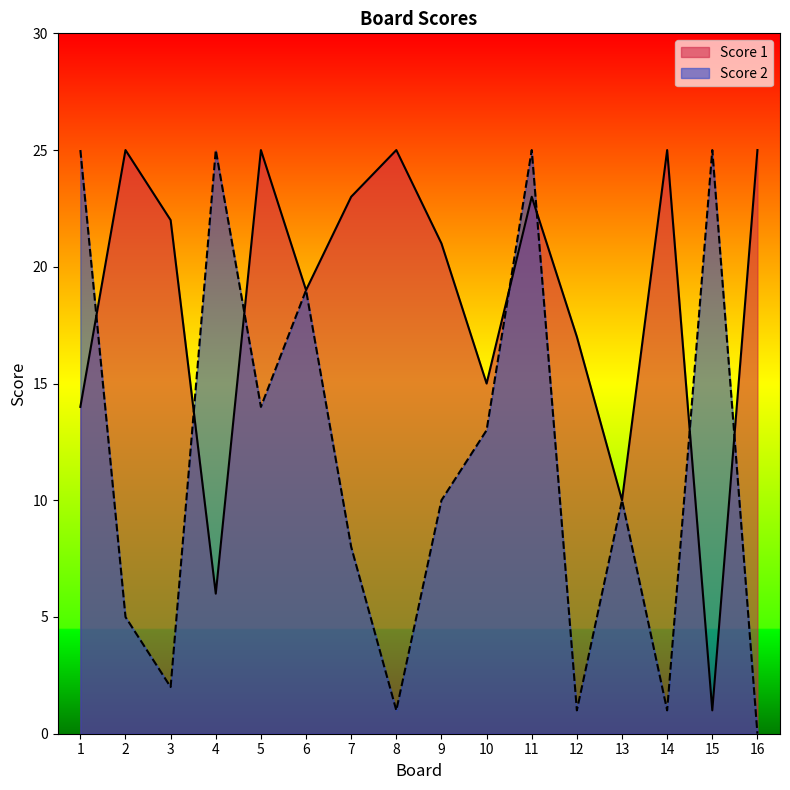

At which label does Score 2 reach its peak?

1